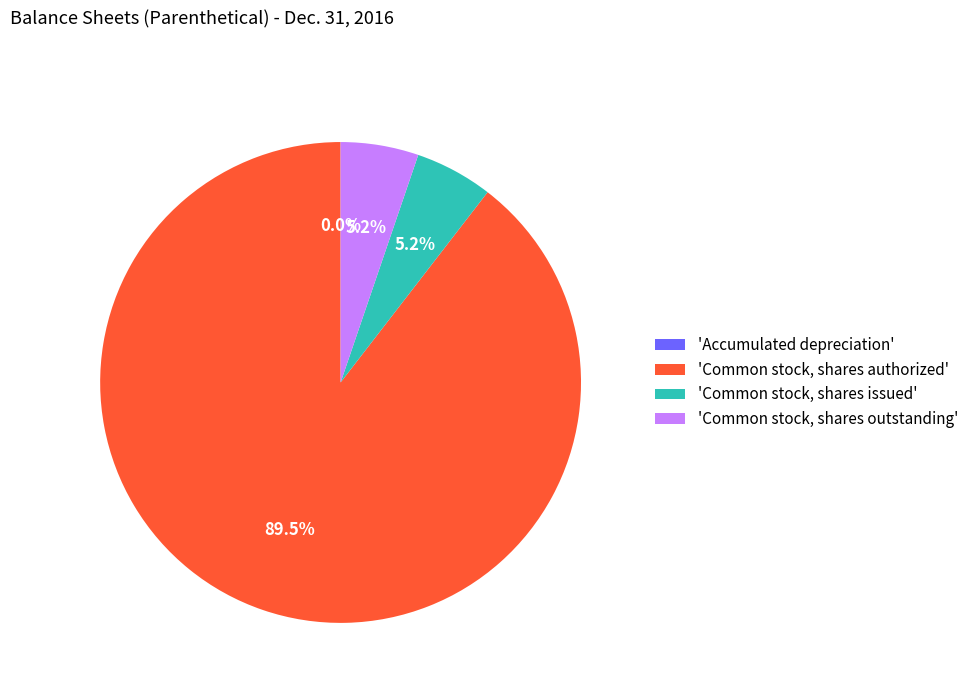

What is the largest slice in the pie chart?

'Common stock, shares authorized'